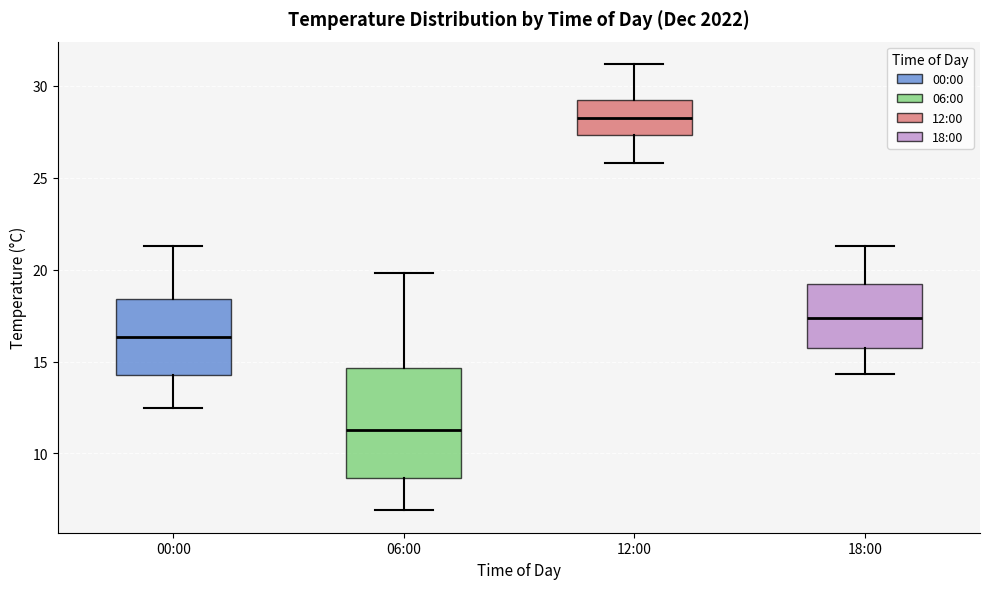

Reading left to right, transcribe this box plot: for each box, give where its median line is, the range the box spans, and where its two whiskers end, as read against the y-axis. The values are not printed on the chart, so give them approximately, as read against the axis.

00:00: median 16.5, box 14.5 to 18.5, whiskers 12.5 to 21.5
06:00: median 11.5, box 8.5 to 14.5, whiskers 7.0 to 20.0
12:00: median 28.5, box 27.5 to 29.5, whiskers 26.0 to 31.0
18:00: median 17.5, box 16.0 to 19.0, whiskers 14.5 to 21.5